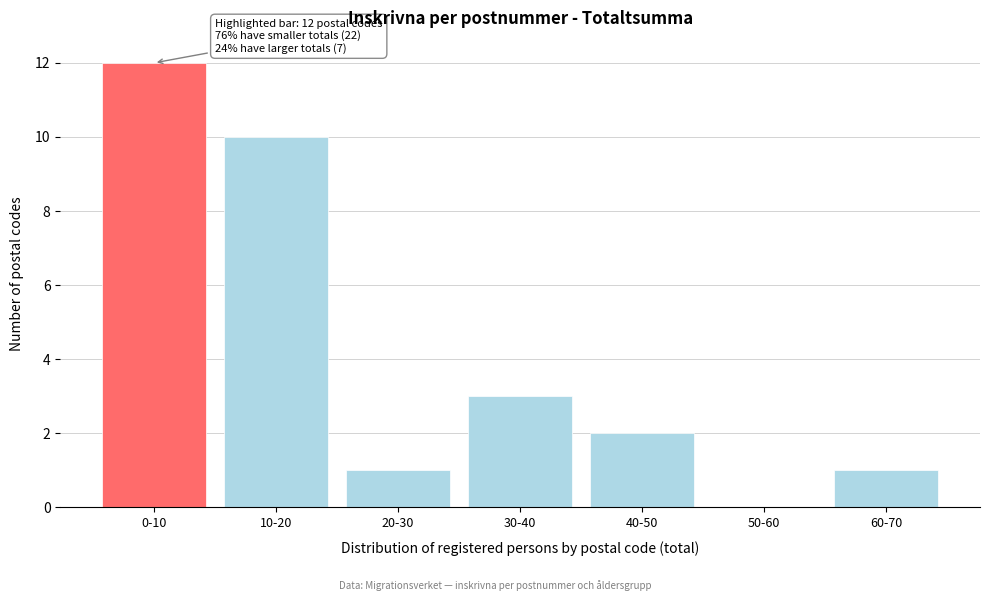

Reading left to right, transcribe all the data shown in this chart.

0-10=12	10-20=10	20-30=1	30-40=3	40-50=2	50-60=0	60-70=1